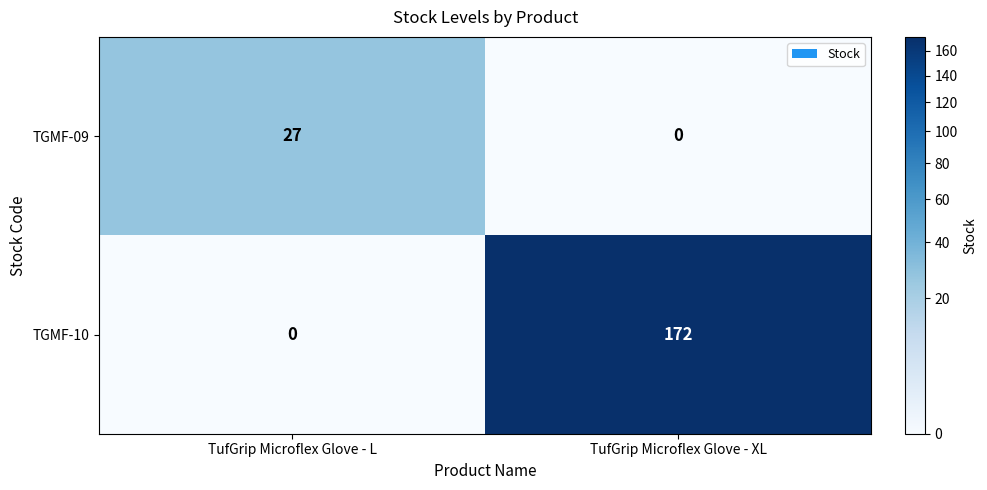

Reading right to left, list all the values displayed in this chart.

TGMF-09: 0	27
TGMF-10: 172	0